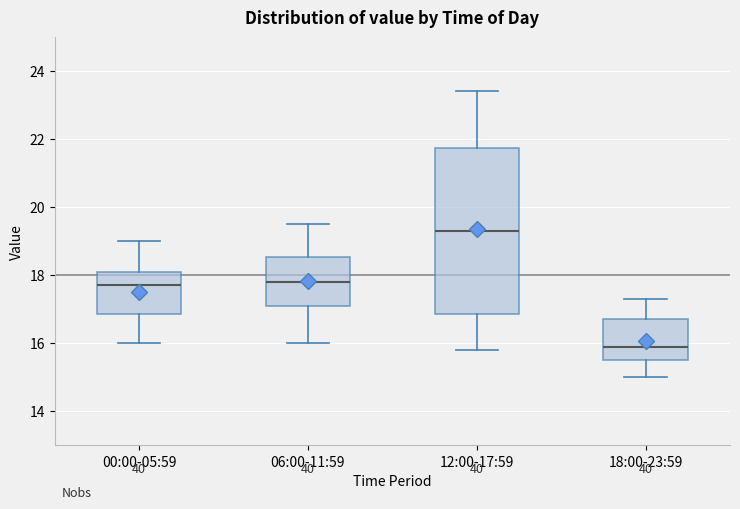

Which box's median line is the lowest?

18:00-23:59